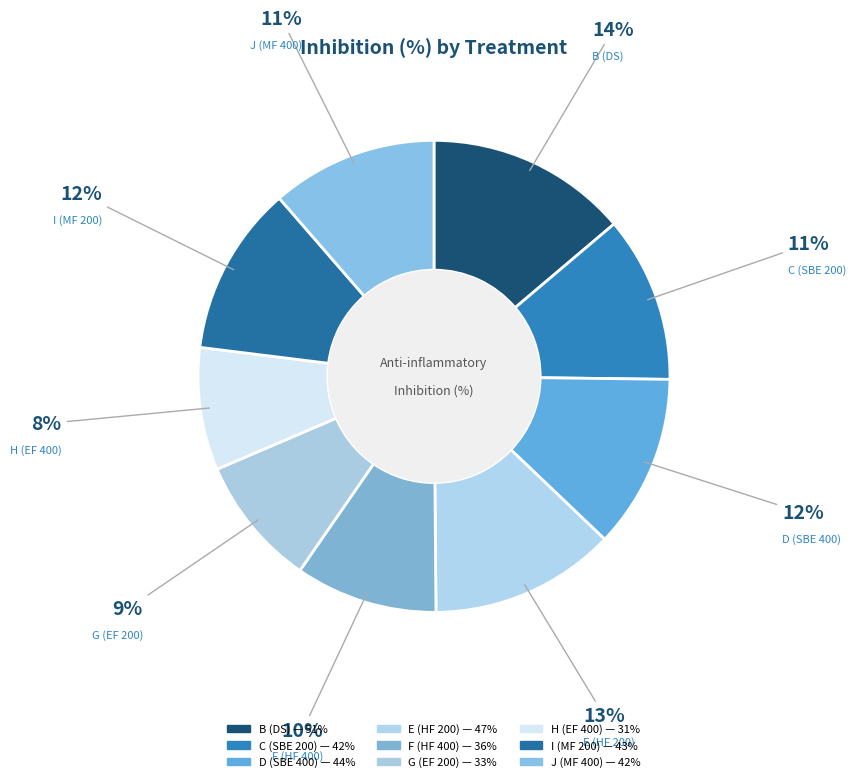

Count the number of slices in the pie.

9